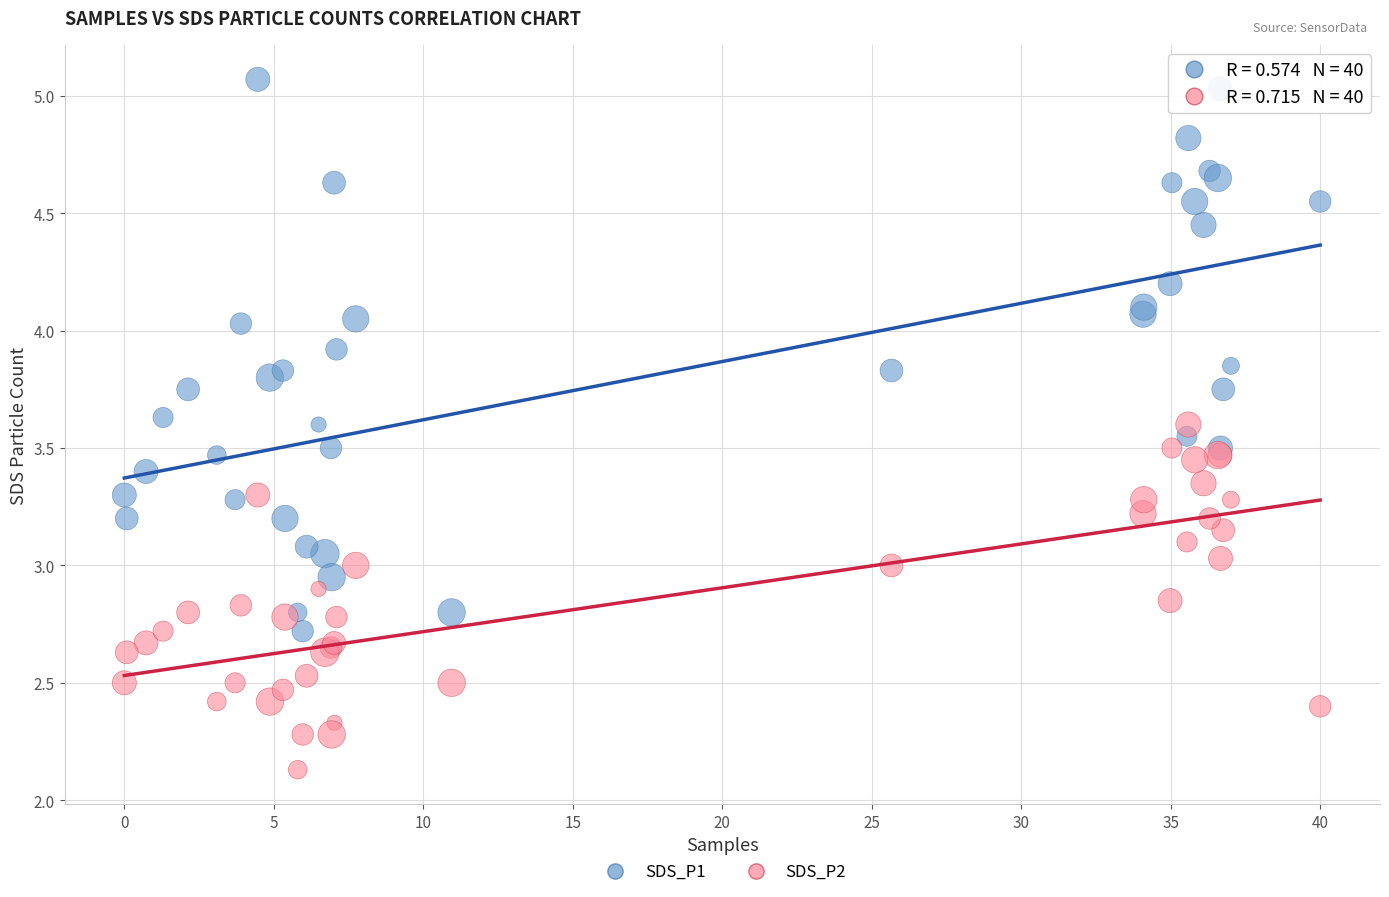

In the SDS_P2 series, what Y value is closest to 2?

2.1